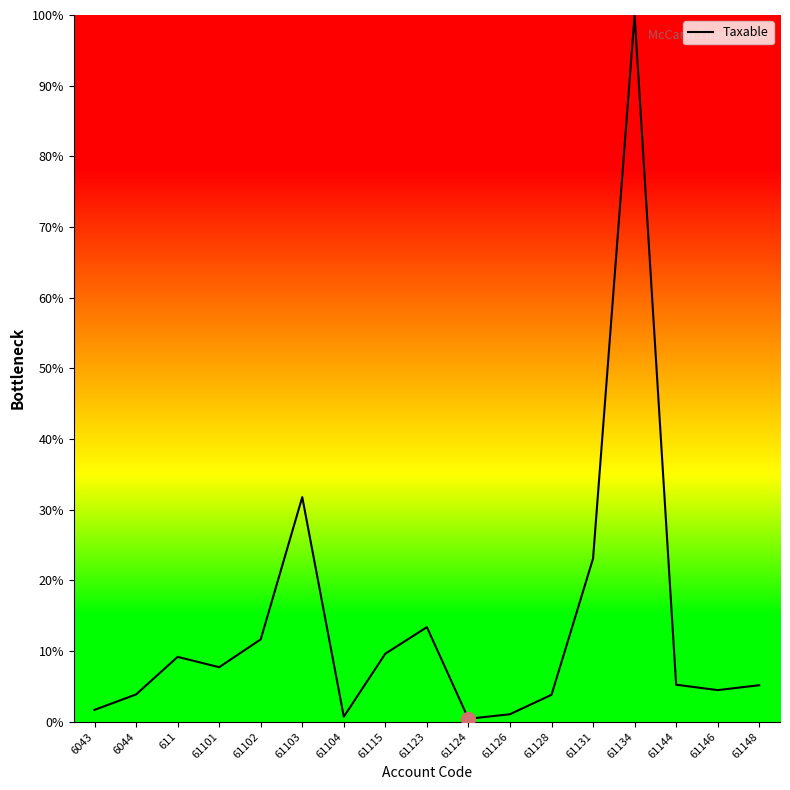

What is the change in value from 61101 to 61126?

-6.7